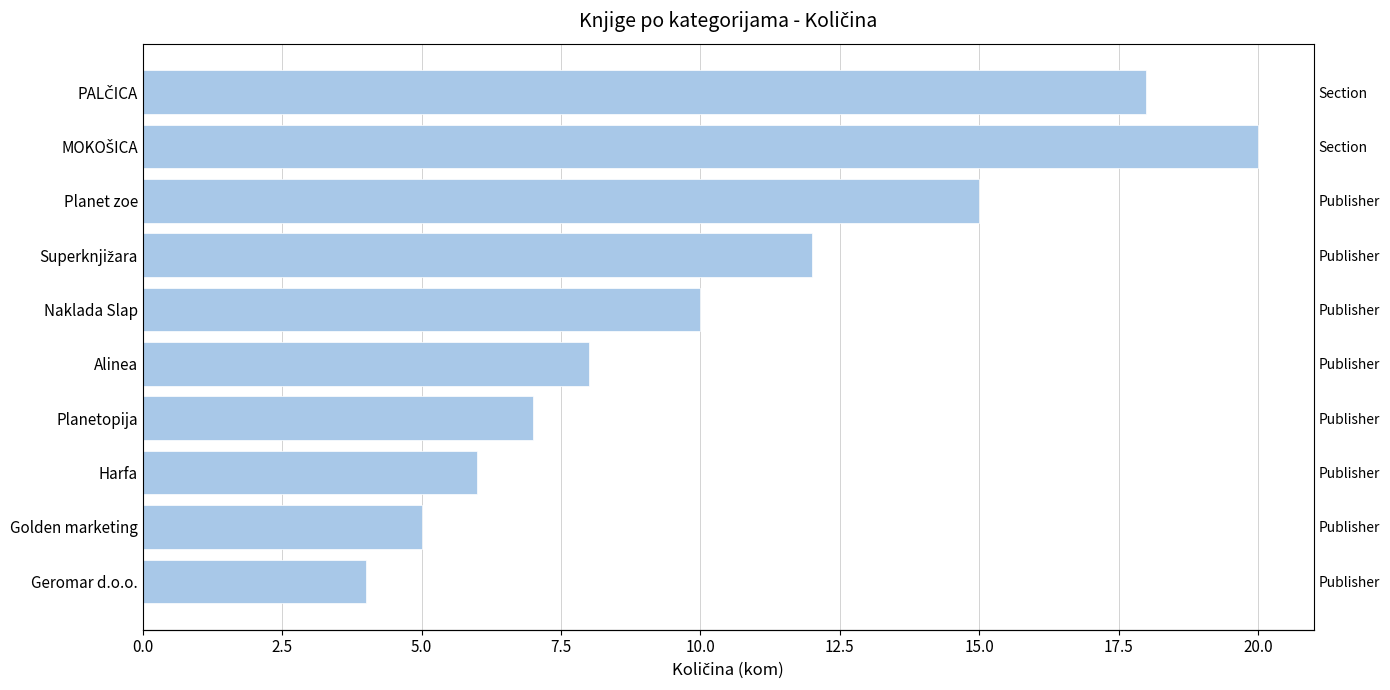

How many distinct data groups are displayed?

1